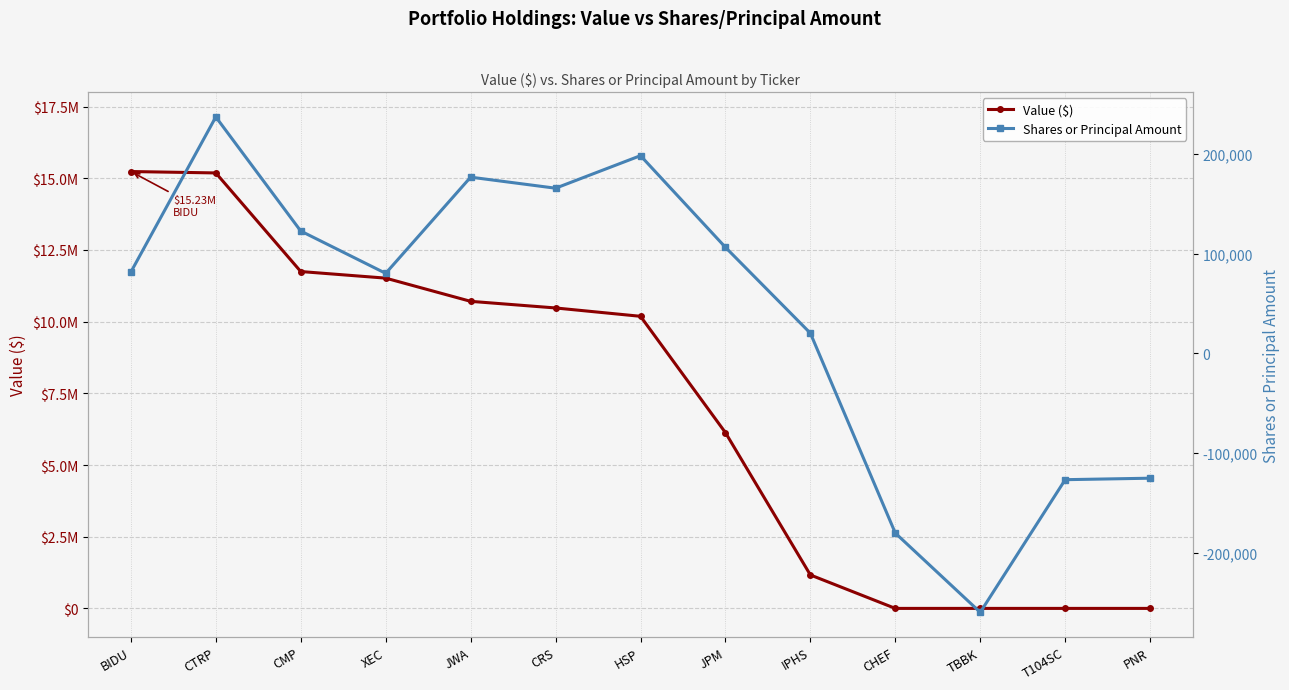

Is this an area chart (filled region under the line)?

No